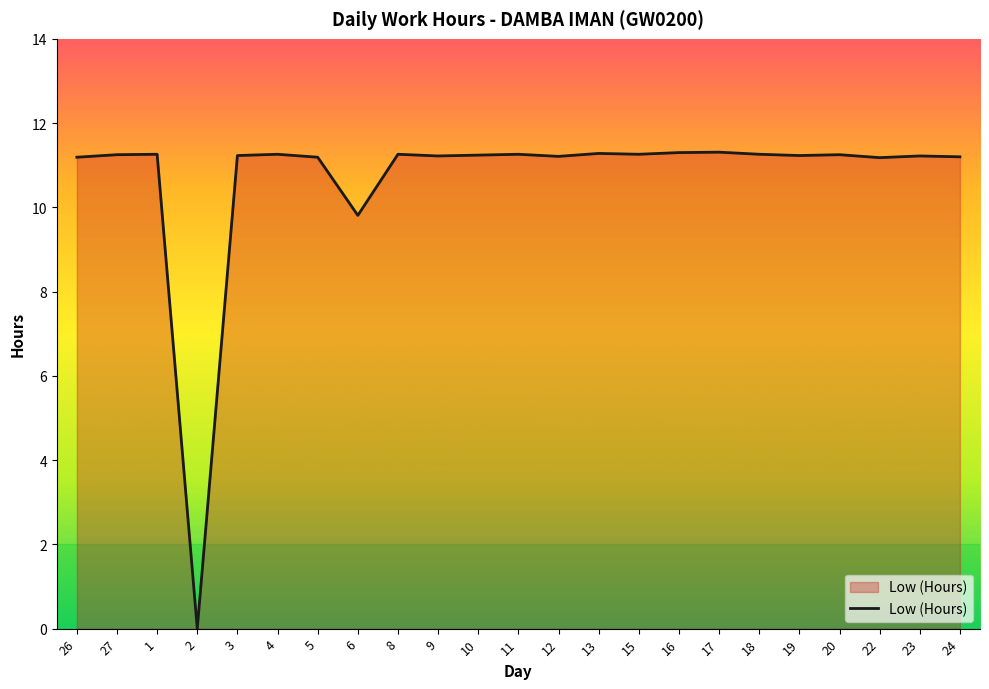

What position from the right is 22?

3